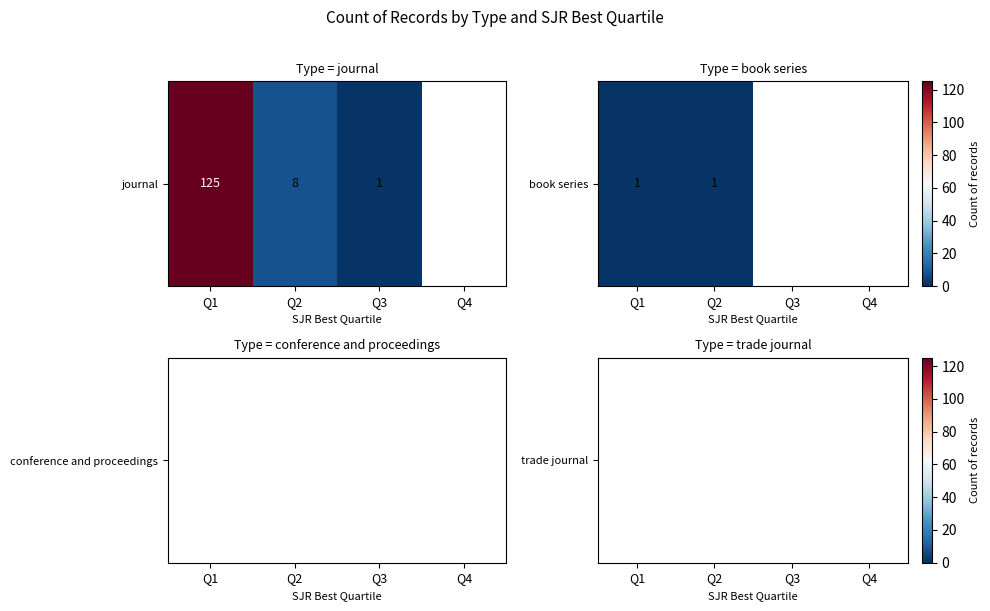

Reading left to right, list all the values displayed in this chart.

journal: Q1=125	Q2=8	Q3=1	Q4=0
book series: Q1=1	Q2=1	Q3=0	Q4=0